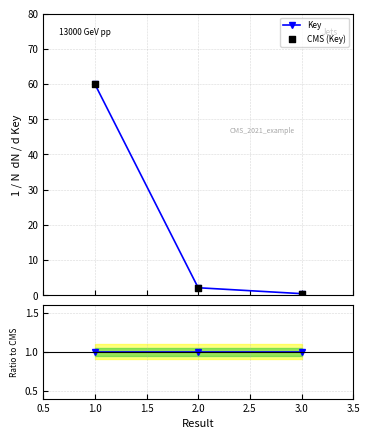

Which series has the largest Y range (max minus min)?

Key